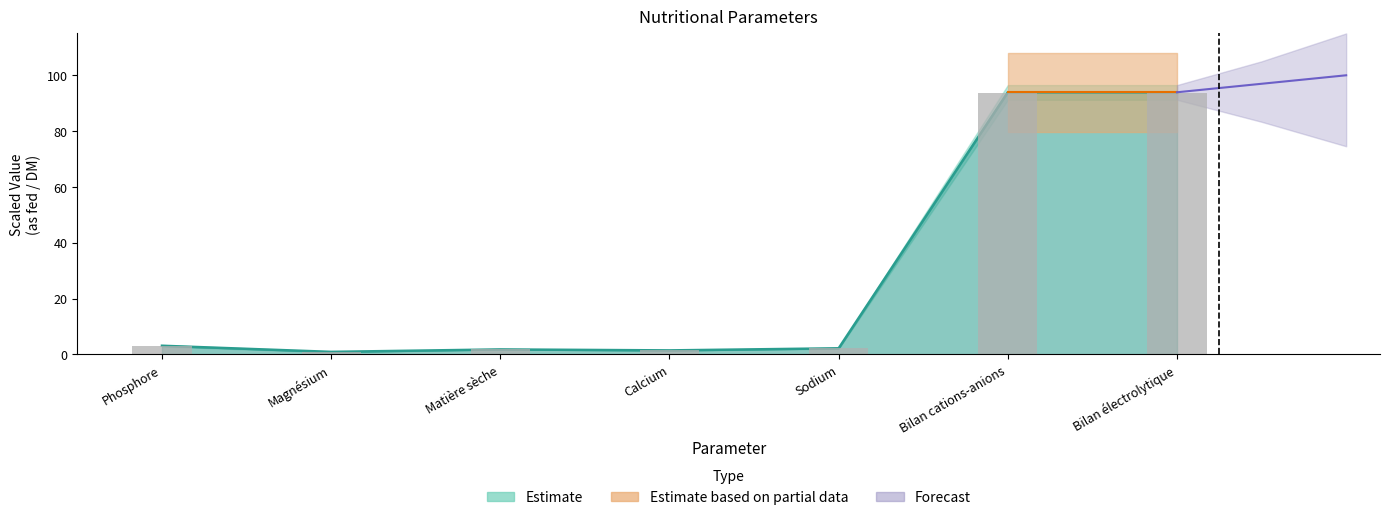

Rank the categories by As fed value from lowest to highest.

Magnésium, Calcium, Matière sèche, Sodium, Phosphore, Bilan cations-anions, Bilan électrolytique